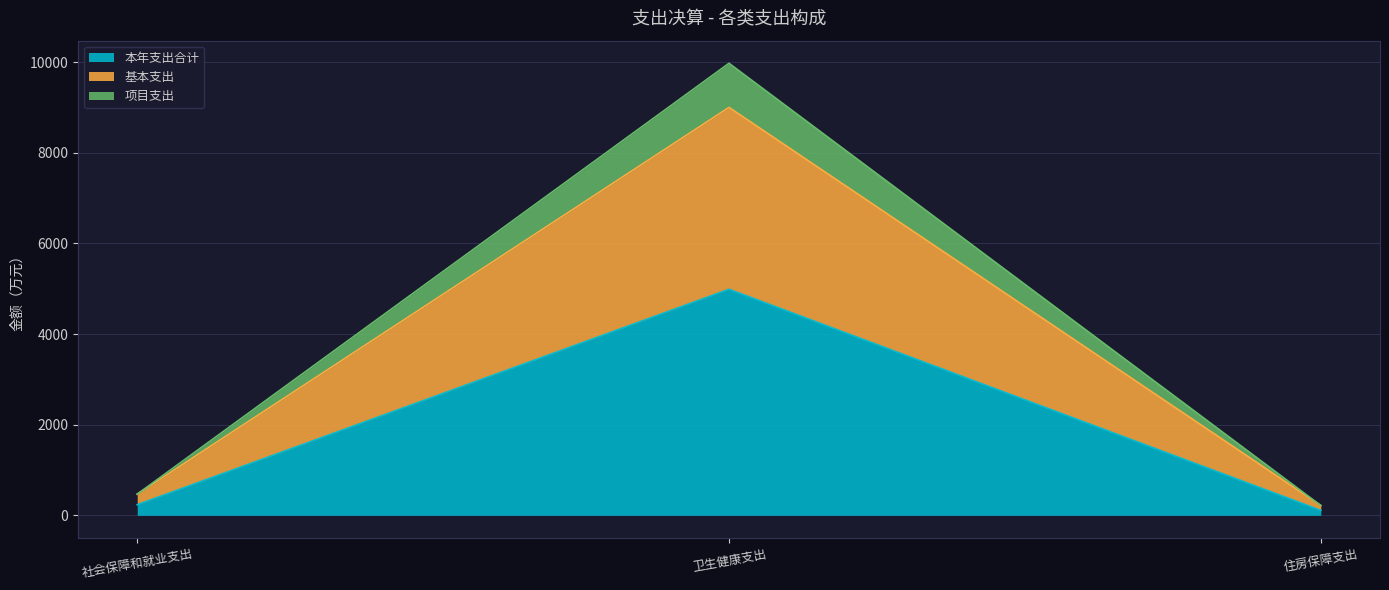

At which category does the chart reach its peak across all series?

卫生健康支出